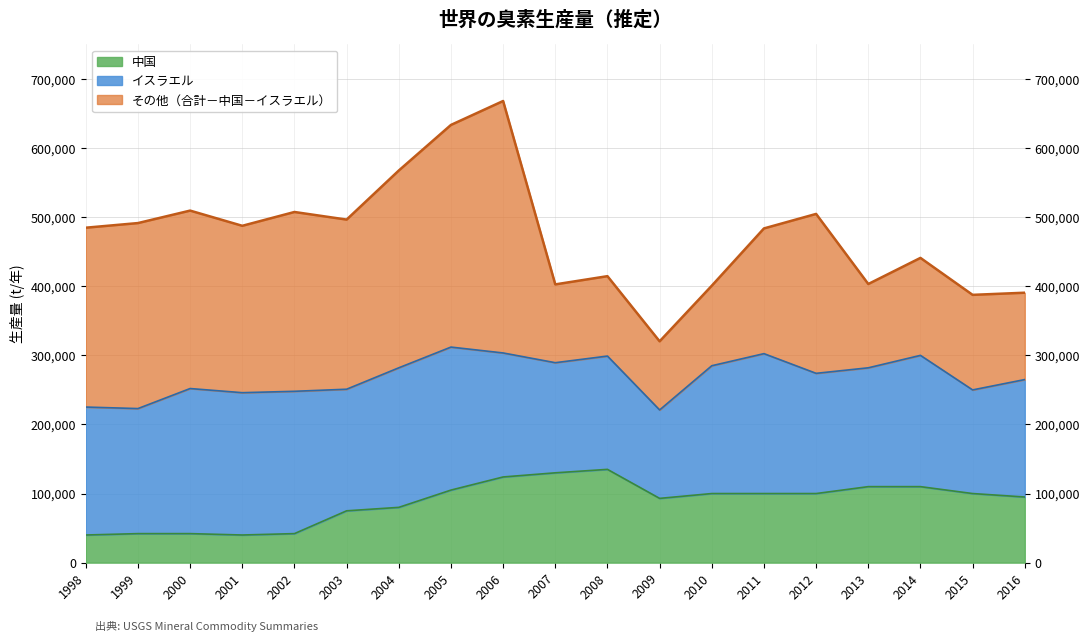

How many interior local peaks does the 合計 series have?

6